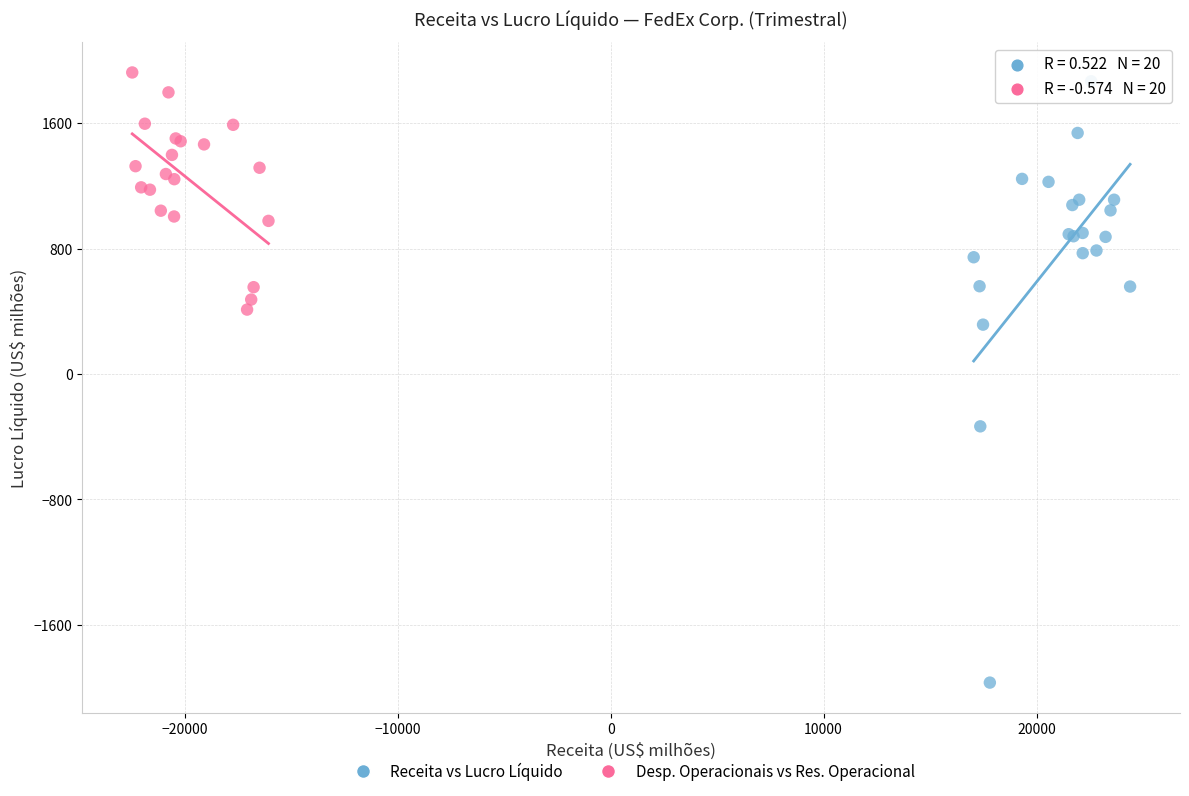

Which series has the largest Y range (max minus min)?

Receita vs Lucro Líquido